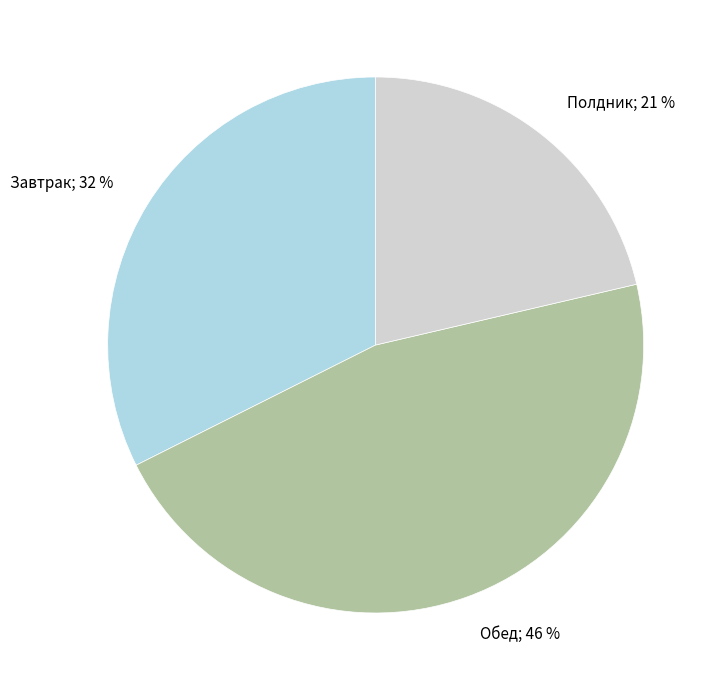

Is there any slice that represents more than half of the pie?

No